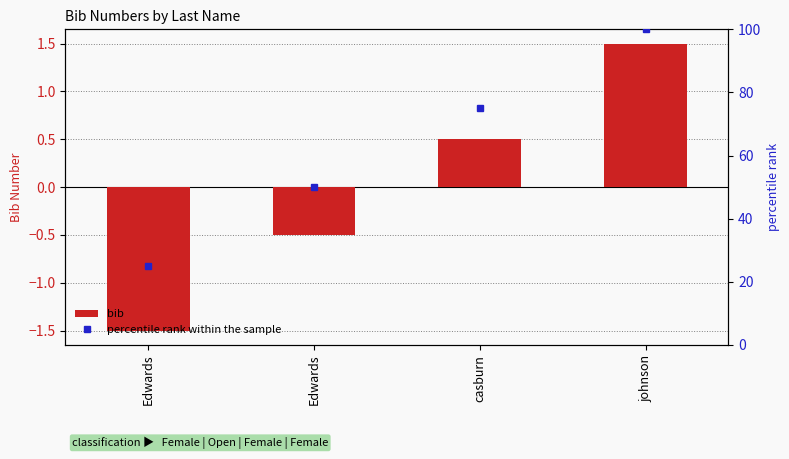

At which category is the sum across all series the highest?

johnson